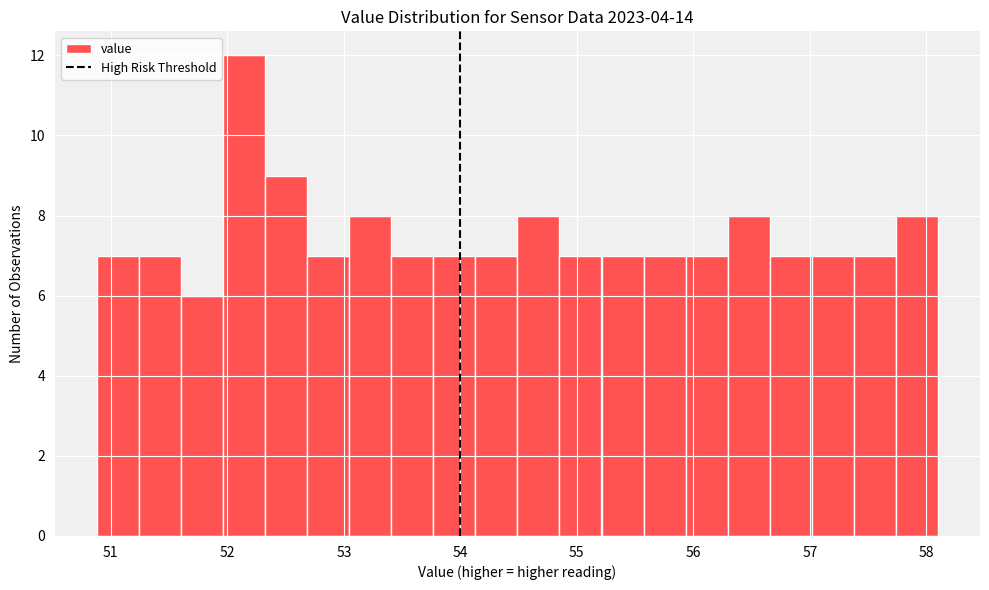

Around what value on the x-axis is the tallest bar? Give the approximate position of its centre, as read against the axis.

52.1